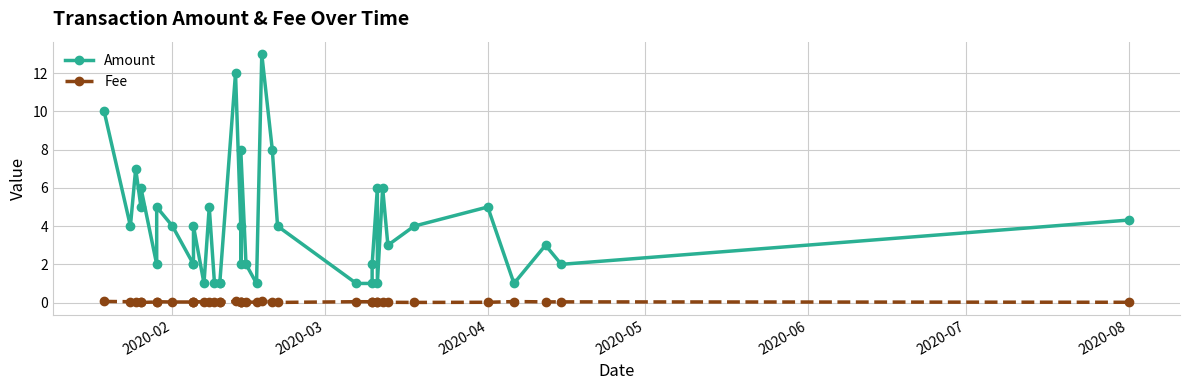

The Fee series shows 0.0 at 22. True or false?

False